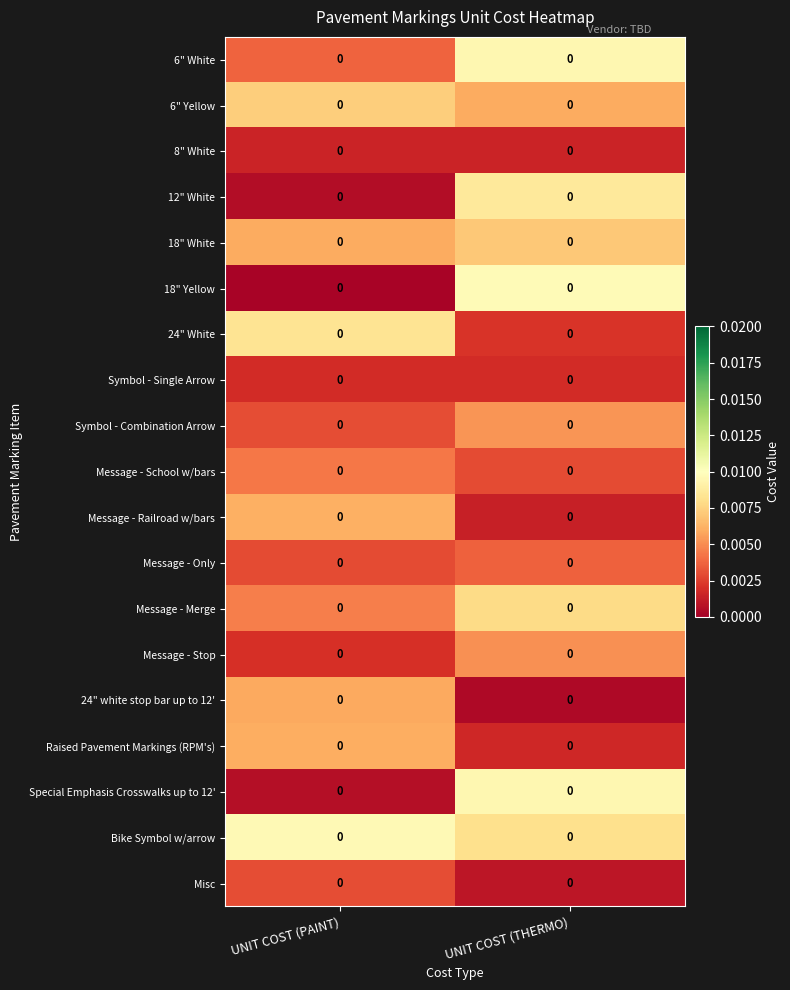

Reading left to right, what are all the values shown in this chart?

6" White: UNIT COST (PAINT)=0.0	UNIT COST (THERMO)=0.0
6" Yellow: UNIT COST (PAINT)=0.0	UNIT COST (THERMO)=0.0
8" White: UNIT COST (PAINT)=0.0	UNIT COST (THERMO)=0.0
12" White: UNIT COST (PAINT)=0.0	UNIT COST (THERMO)=0.0
18" White: UNIT COST (PAINT)=0.0	UNIT COST (THERMO)=0.0
18" Yellow: UNIT COST (PAINT)=0.0	UNIT COST (THERMO)=0.0
24" White: UNIT COST (PAINT)=0.0	UNIT COST (THERMO)=0.0
Symbol - Single Arrow: UNIT COST (PAINT)=0.0	UNIT COST (THERMO)=0.0
Symbol - Combination Arrow: UNIT COST (PAINT)=0.0	UNIT COST (THERMO)=0.0
Message - School w/bars: UNIT COST (PAINT)=0.0	UNIT COST (THERMO)=0.0
Message - Railroad w/bars: UNIT COST (PAINT)=0.0	UNIT COST (THERMO)=0.0
Message - Only: UNIT COST (PAINT)=0.0	UNIT COST (THERMO)=0.0
Message - Merge: UNIT COST (PAINT)=0.0	UNIT COST (THERMO)=0.0
Message - Stop: UNIT COST (PAINT)=0.0	UNIT COST (THERMO)=0.0
24" white stop bar up to 12': UNIT COST (PAINT)=0.0	UNIT COST (THERMO)=0.0
Raised Pavement Markings (RPM's): UNIT COST (PAINT)=0.0	UNIT COST (THERMO)=0.0
Special Emphasis Crosswalks up to 12': UNIT COST (PAINT)=0.0	UNIT COST (THERMO)=0.0
Bike Symbol w/arrow: UNIT COST (PAINT)=0.0	UNIT COST (THERMO)=0.0
Misc: UNIT COST (PAINT)=0.0	UNIT COST (THERMO)=0.0